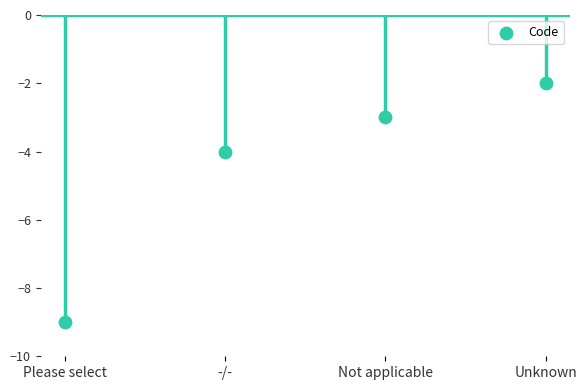

What is the change in value from Please select to Unknown?

+7